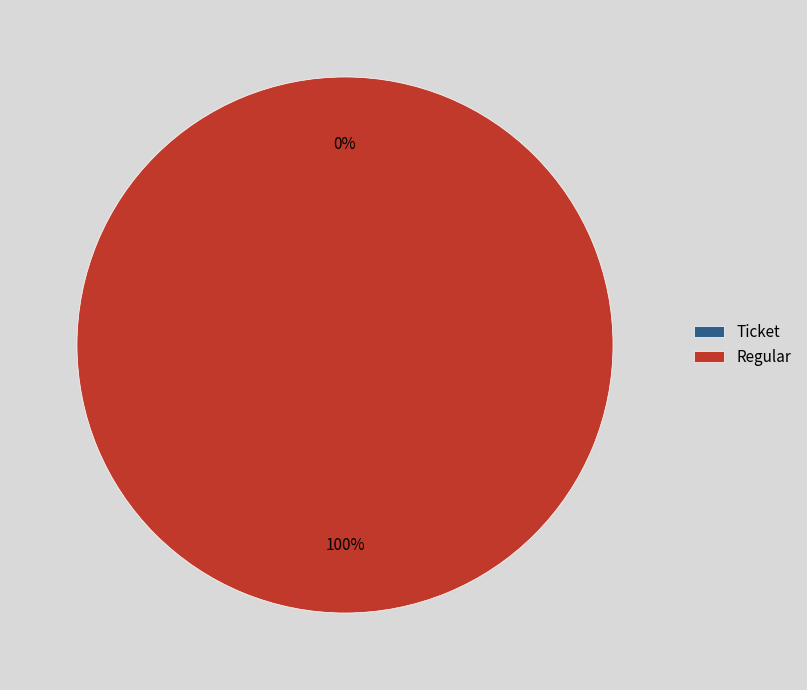

How many slices are in this pie chart?

2